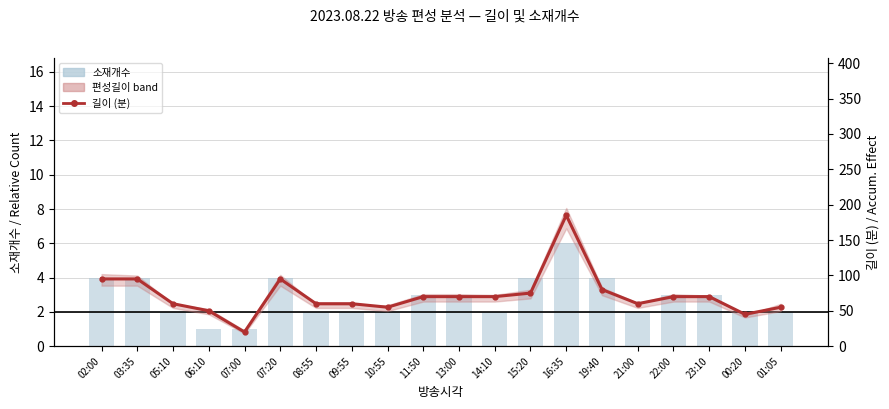

Reading left to right, list all the values displayed in this chart.

소재개수: 4	4	2	1	1	4	2	2	2	3	3	2	4	6	4	2	3	3	2	2
길이 (분): 95	95	60	50	20	95	60	60	55	70	70	70	75	185	80	60	70	70	45	55